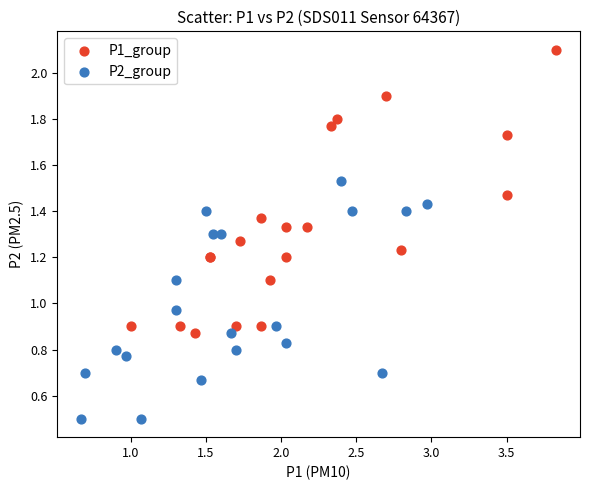

Which series contains the highest Y value?

P1_group